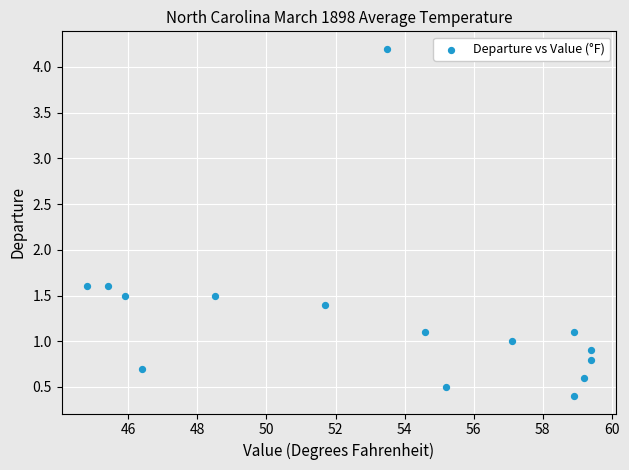

What is the range of X values (max minus min)?

14.6